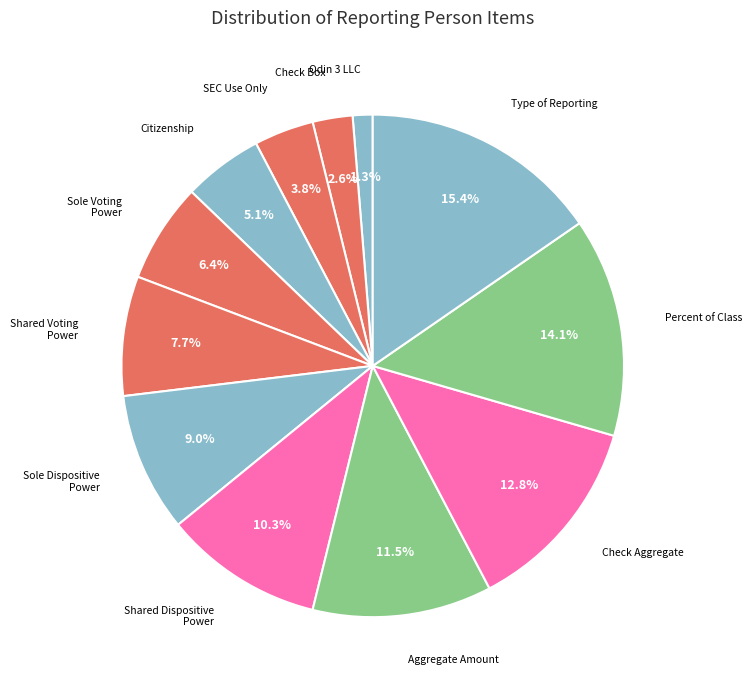

To the nearest percent, what is the difference between the largest and smallest slice percentages?

14%